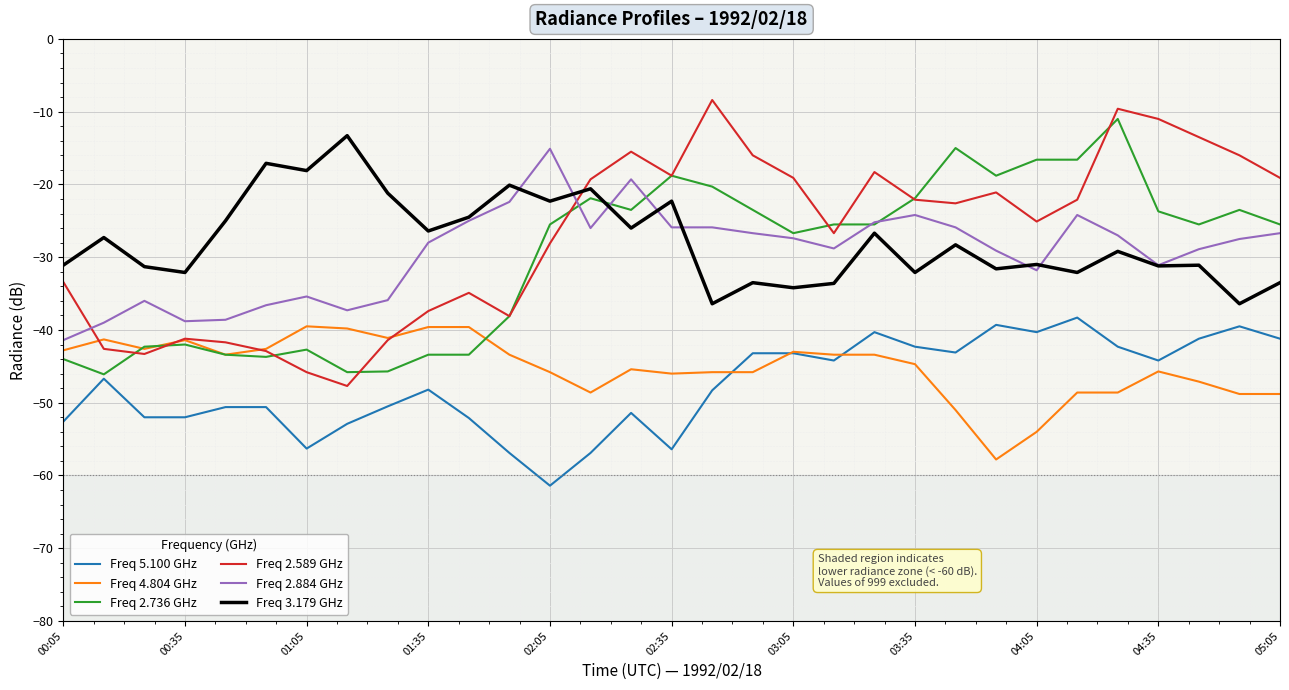

What is the smallest value displayed?

-61.4